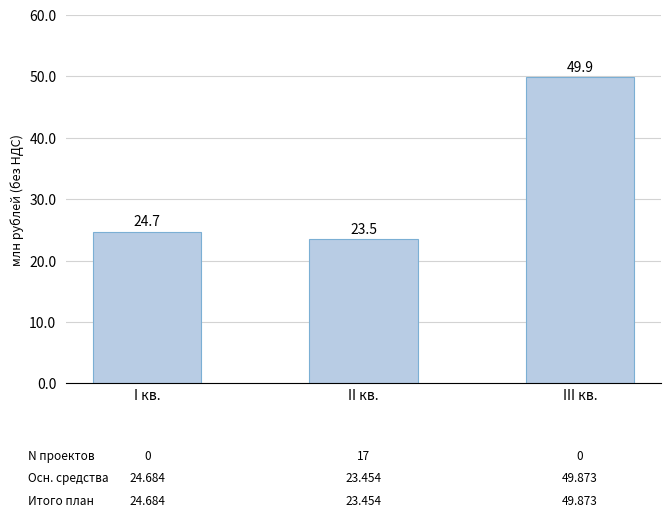

Which category has the lowest value across all series?

II кв.